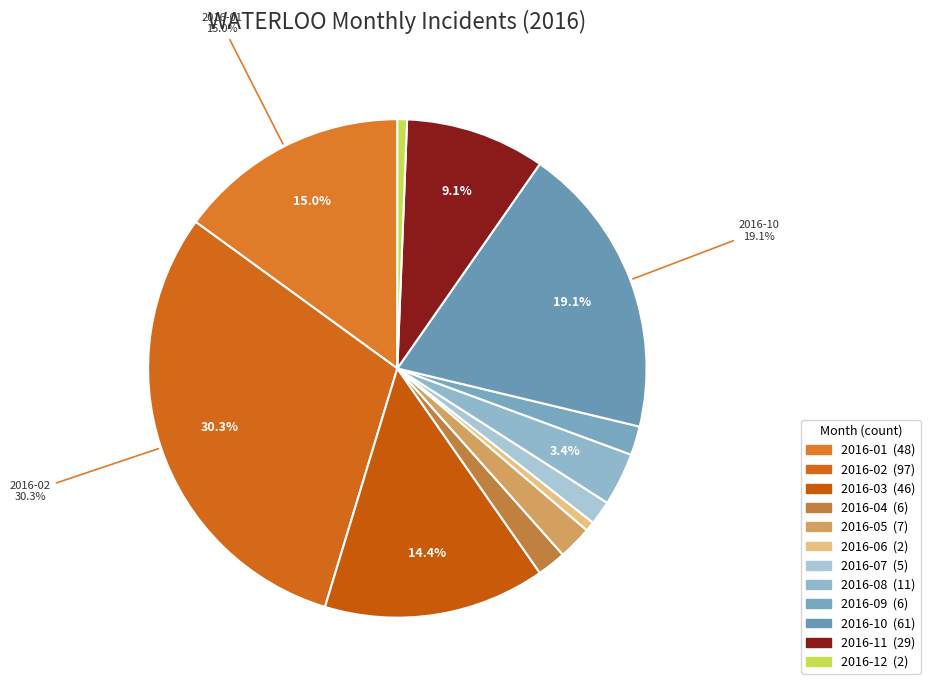

Count the number of slices in the pie.

12